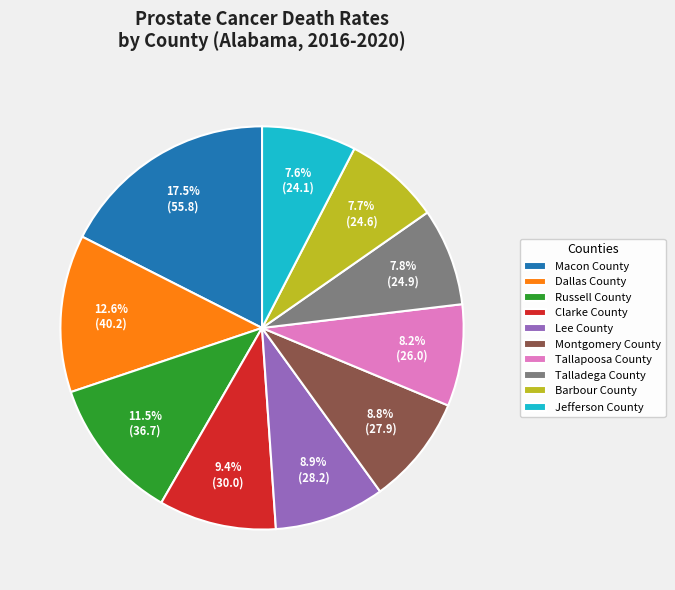

Approximately how many times larger is the value at Lee County compared to Clarke County?

0.9